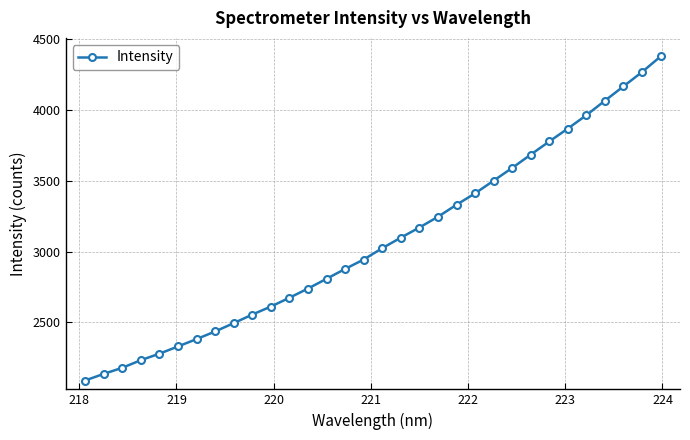

What is the value of the 9th point from the left?

2493.6